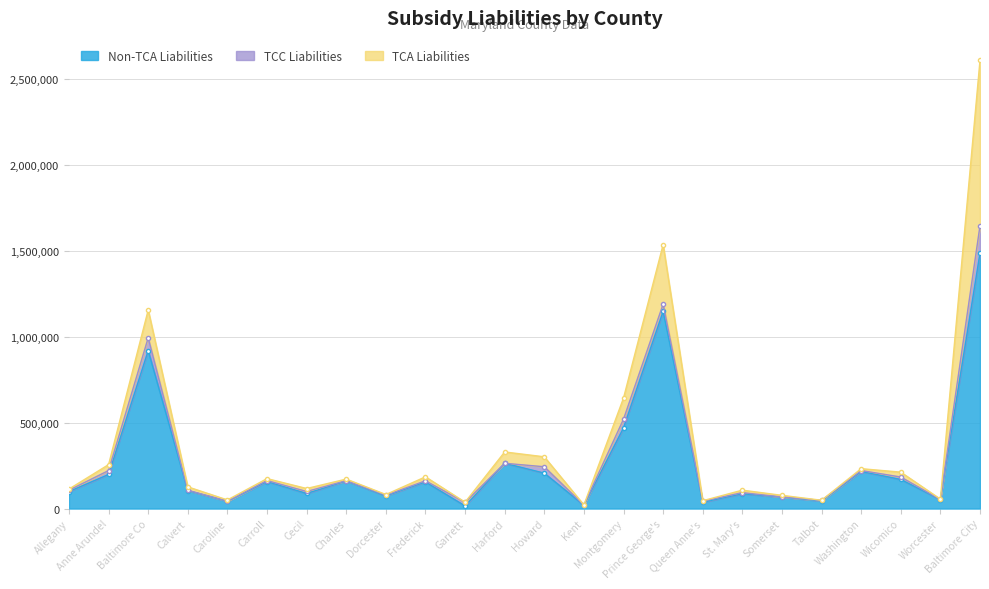

At which label is TCA Liabilities closest to 481545?

Prince George's